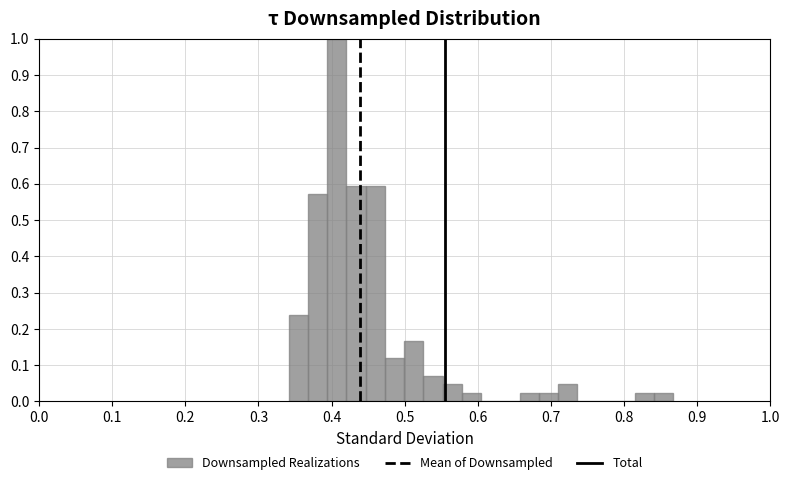

Around what value on the x-axis is the tallest bar? Give the approximate position of its centre, as read against the axis.

0.41